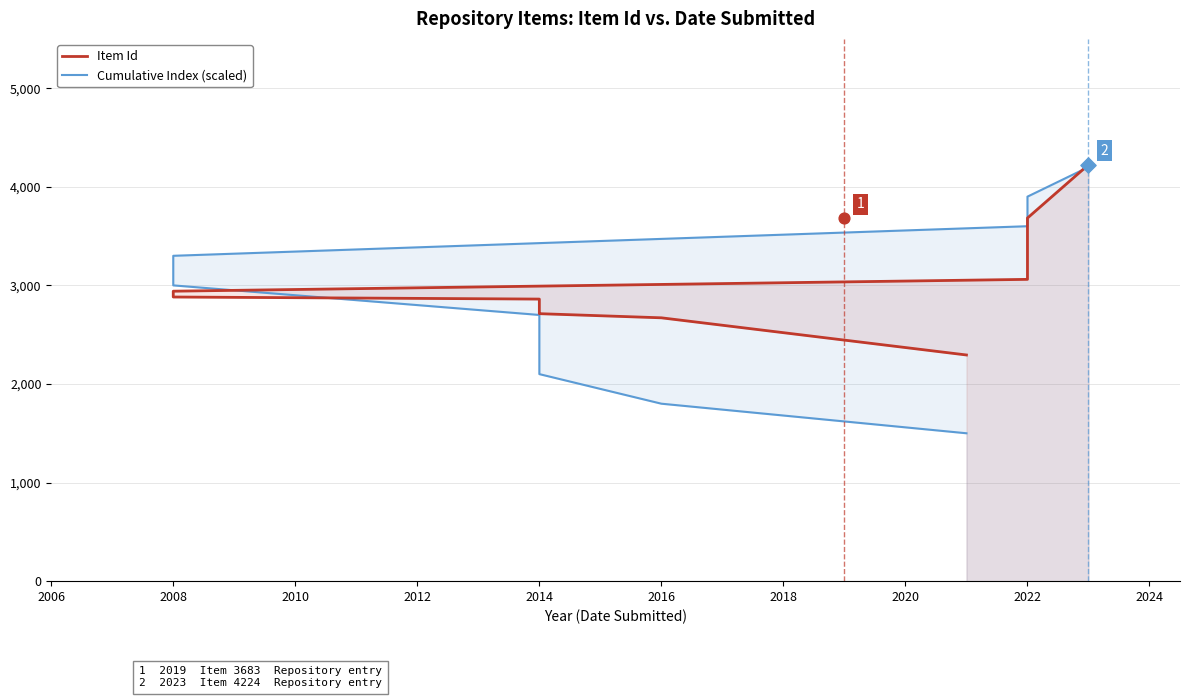

Is the value of Cumulative Index (scaled) at 2014 greater than the value of Item Id at 2004?

Yes